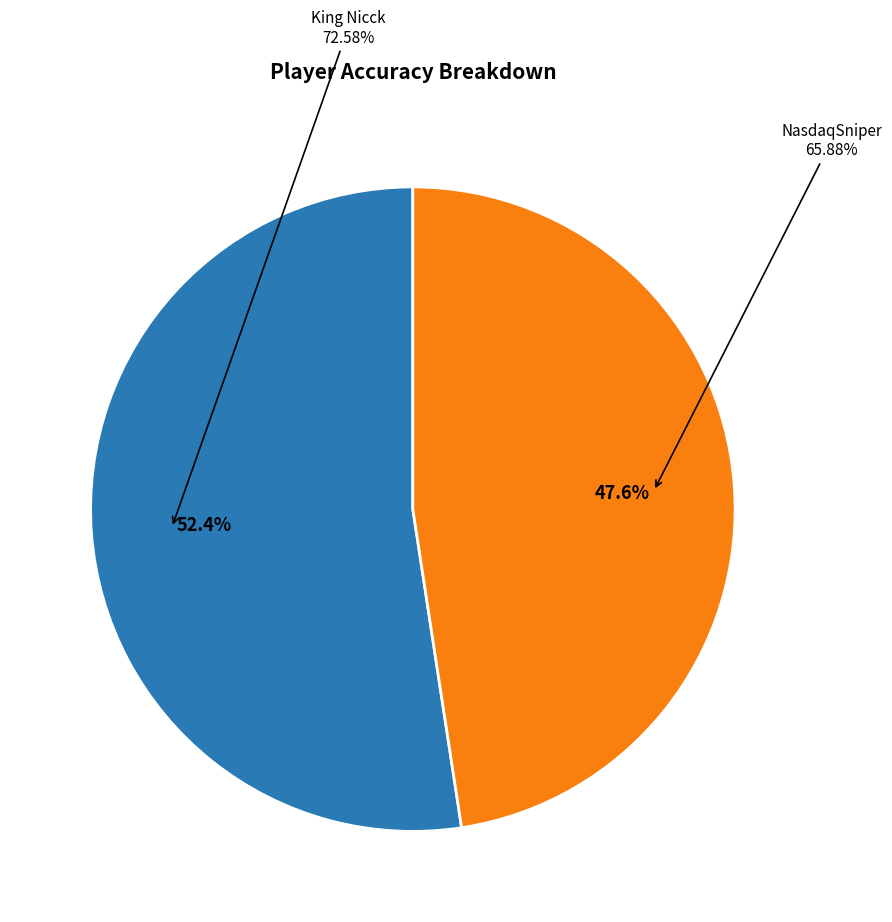

Rank the categories by value from lowest to highest.

NasdaqSniper, King Nicck